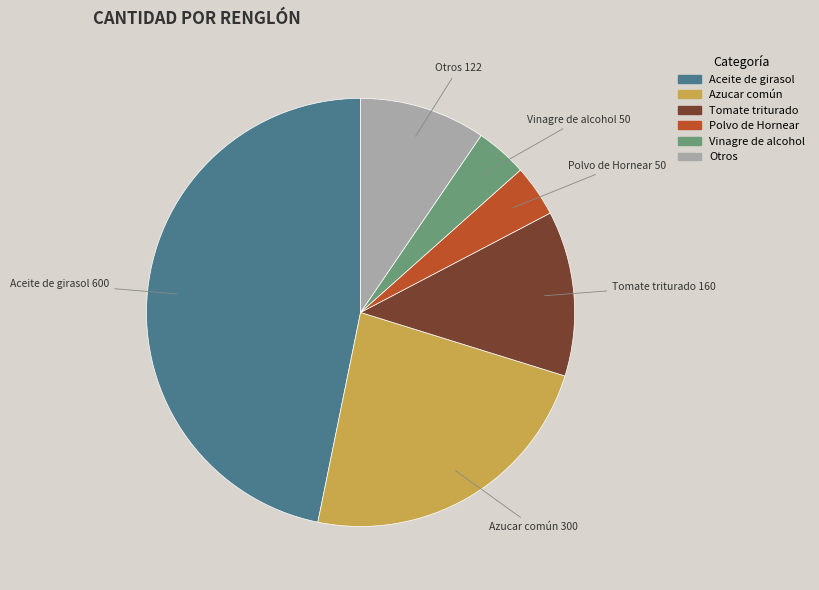

How many segments does this pie chart have?

6